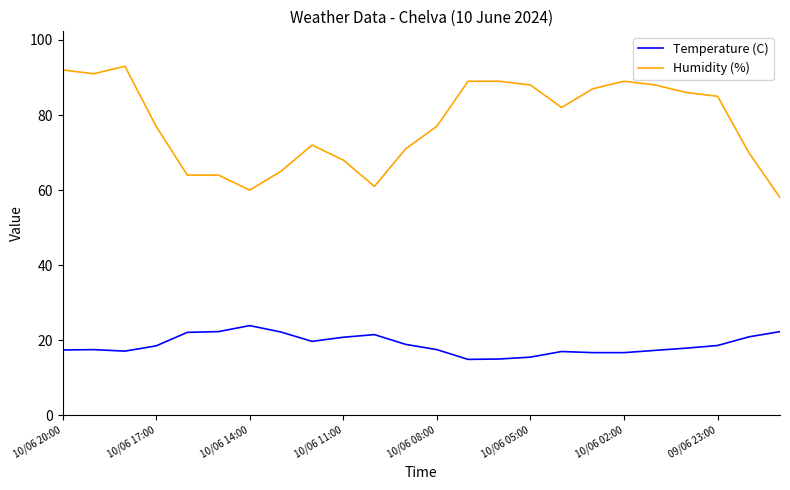

List the series in order of their peak value, highest first.

Humidity (%), Temperature (C)